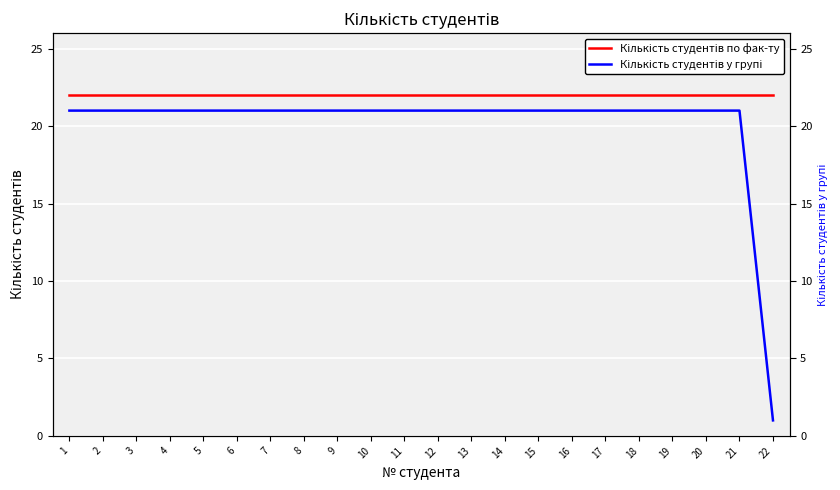

At 1, list the series in order from smallest to largest.

Кількість студентів у групі, Кількість студентів по фак-ту